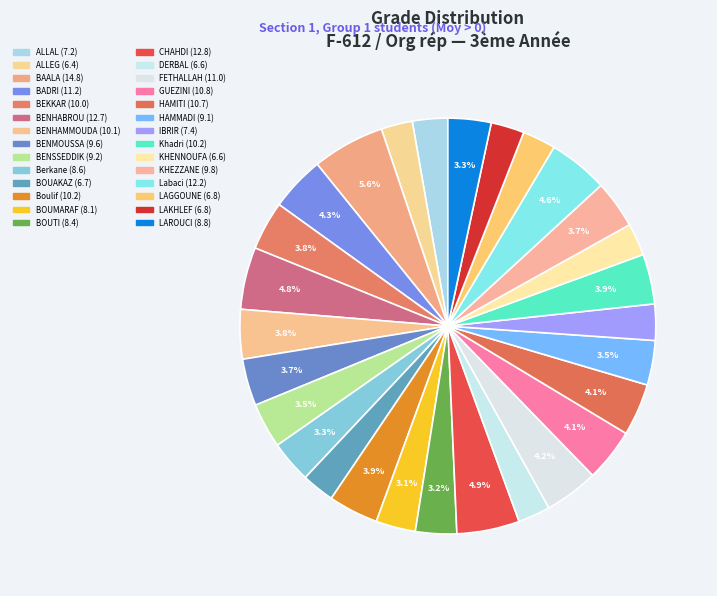

Count the number of slices in the pie.

28